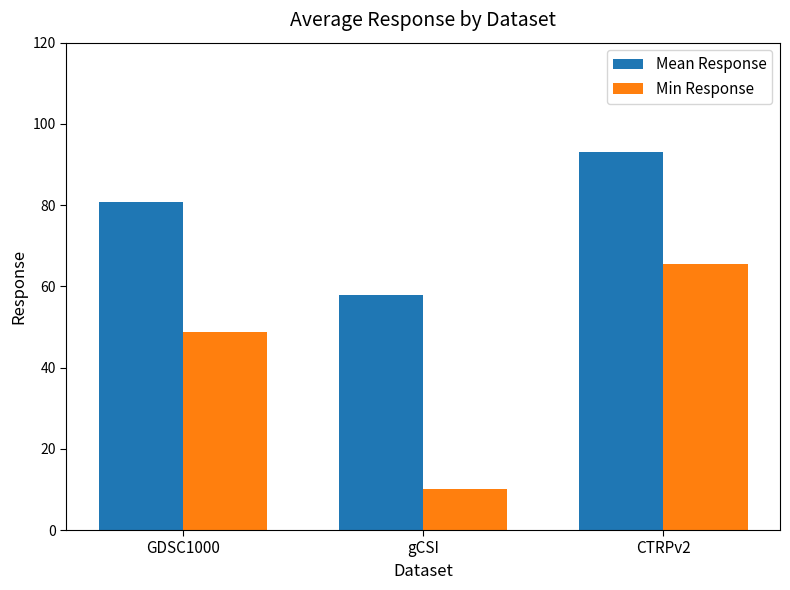

What value does the Mean Response series have at GDSC1000?

80.7